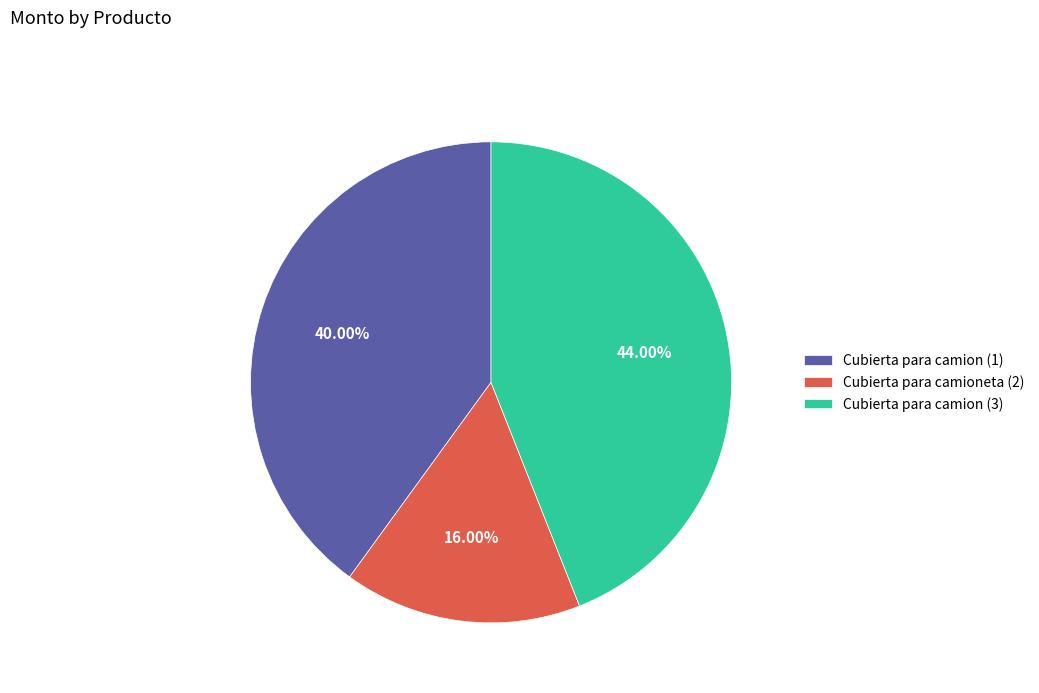

Is there any slice that represents more than half of the pie?

No